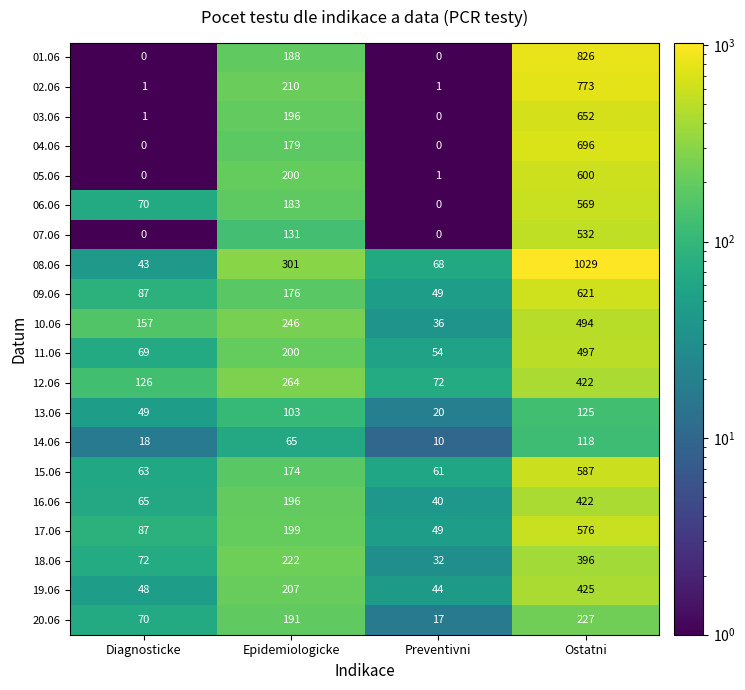

How many distinct data groups are displayed?

20